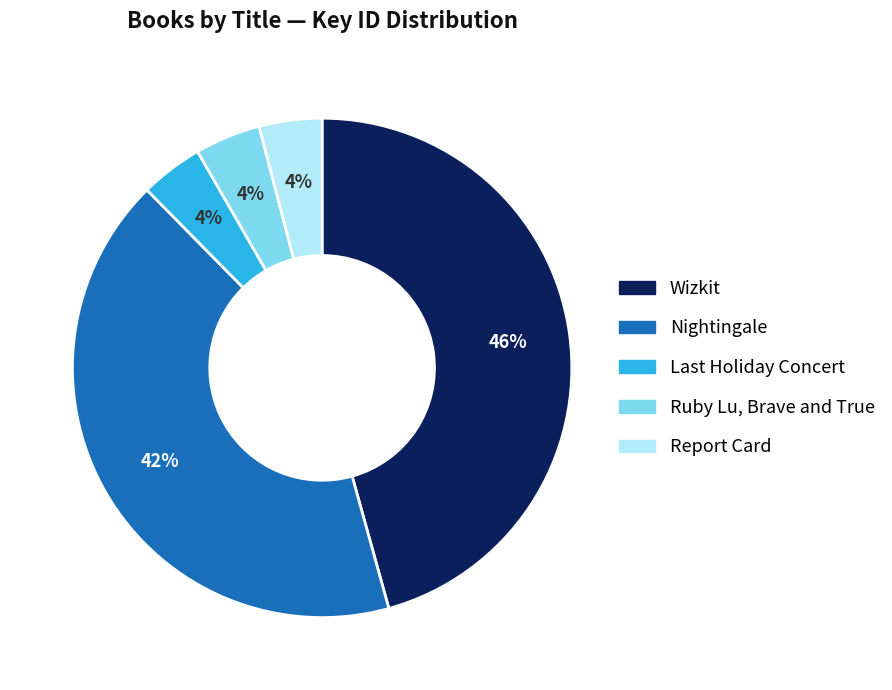

How many slices are in this pie chart?

5